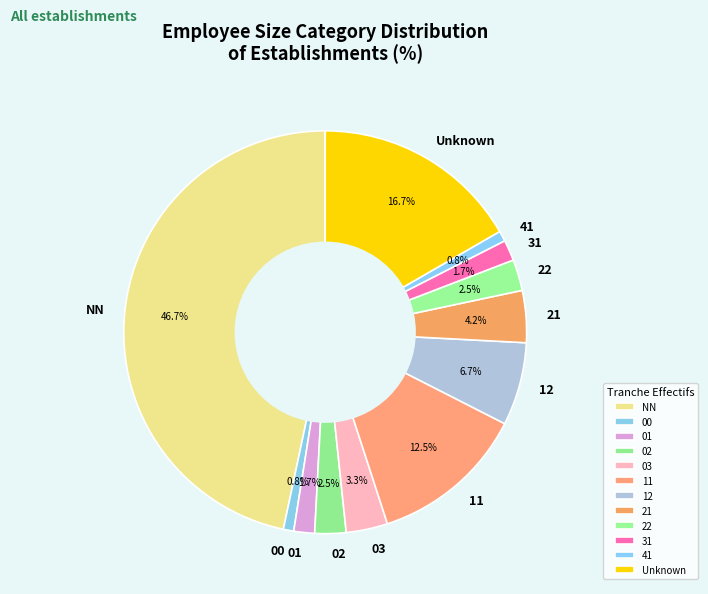

What is the ratio of the value at 31 to the value at 22?

0.7